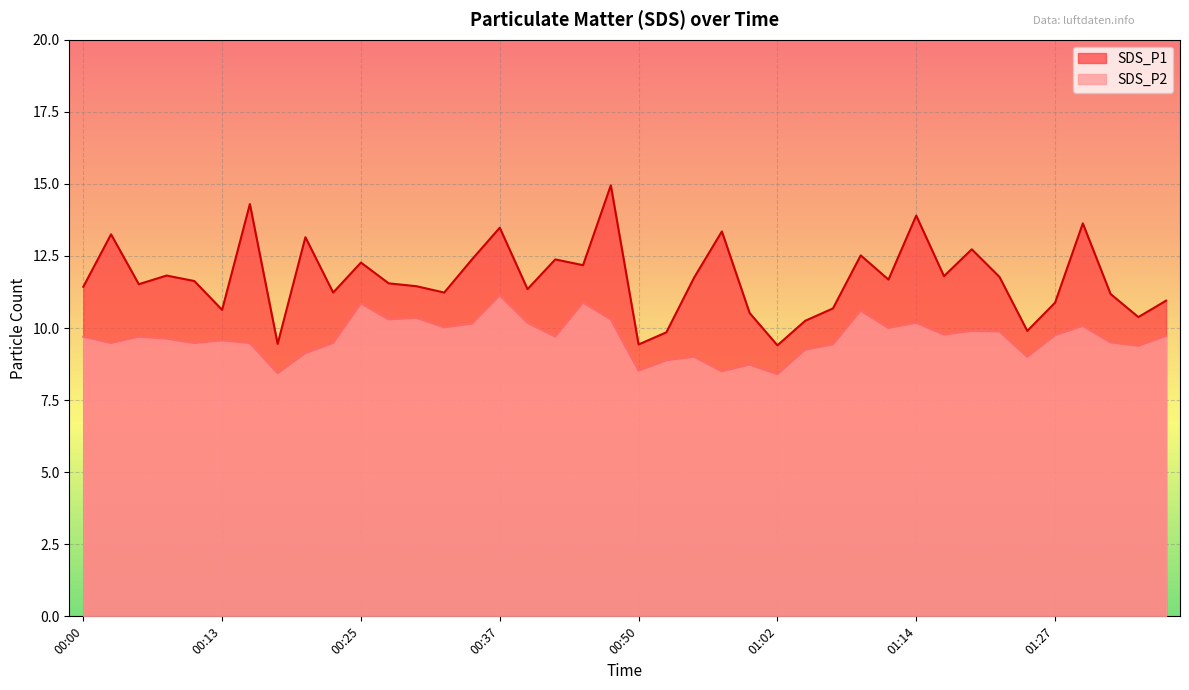

True or false: SDS_P2 has more than 0 interior local peaks.

True